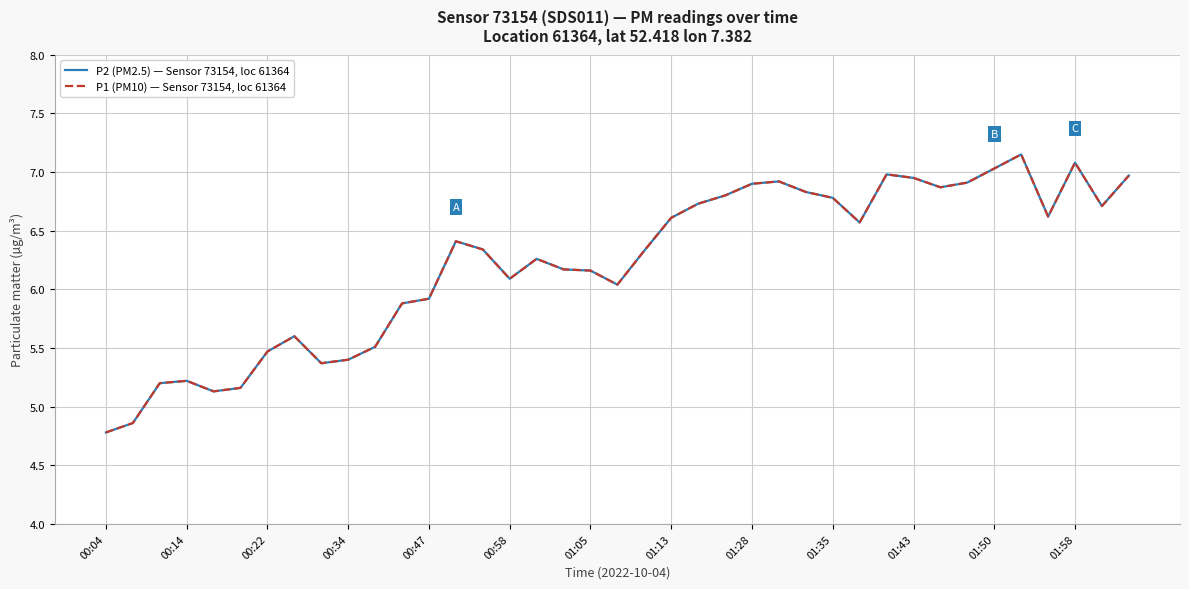

What is the difference between the second highest and minimum values in the P2 (PM2.5) — Sensor 73154, loc 61364 series?

2.3